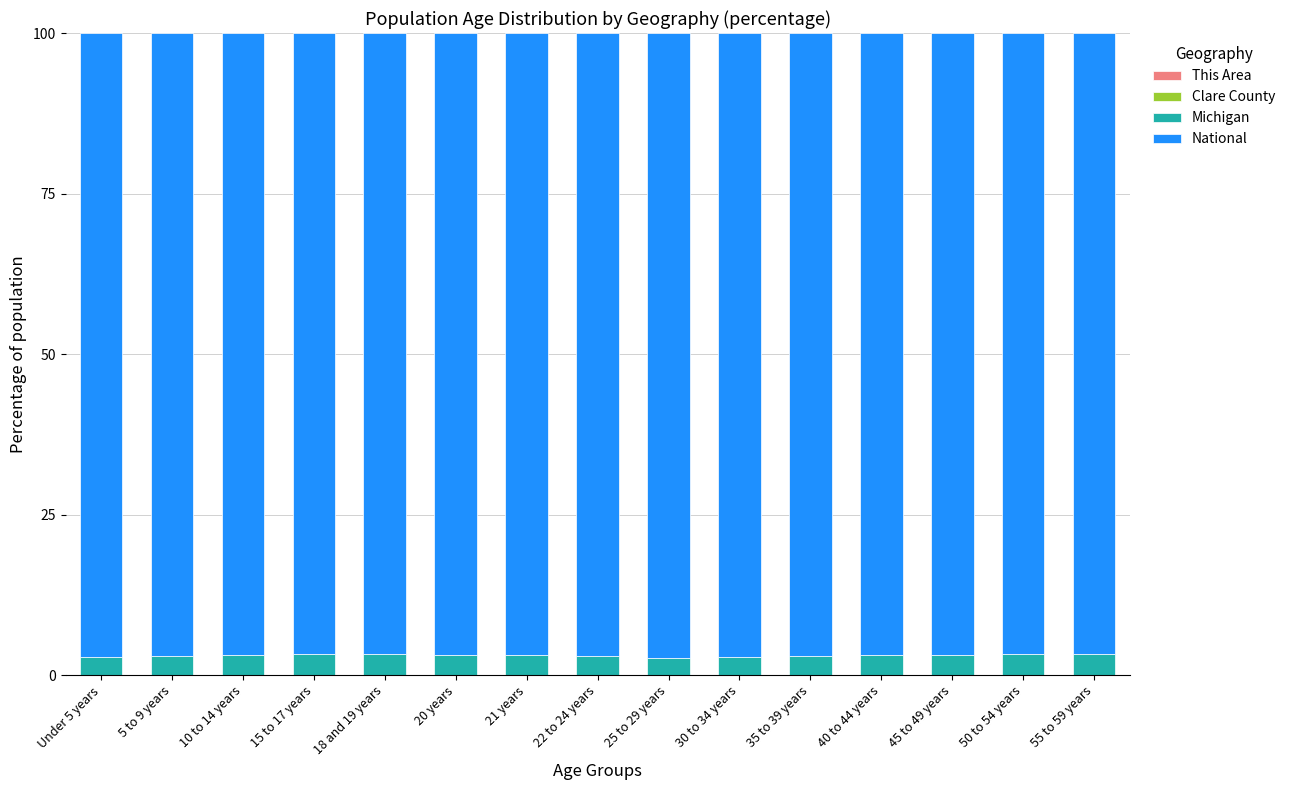

List the labels in order of Clare County value, largest first.

55 to 59 years, 50 to 54 years, 45 to 49 years, 15 to 17 years, 40 to 44 years, 10 to 14 years, Under 5 years, 18 and 19 years, 22 to 24 years, 35 to 39 years, 5 to 9 years, 20 years, 30 to 34 years, 21 years, 25 to 29 years